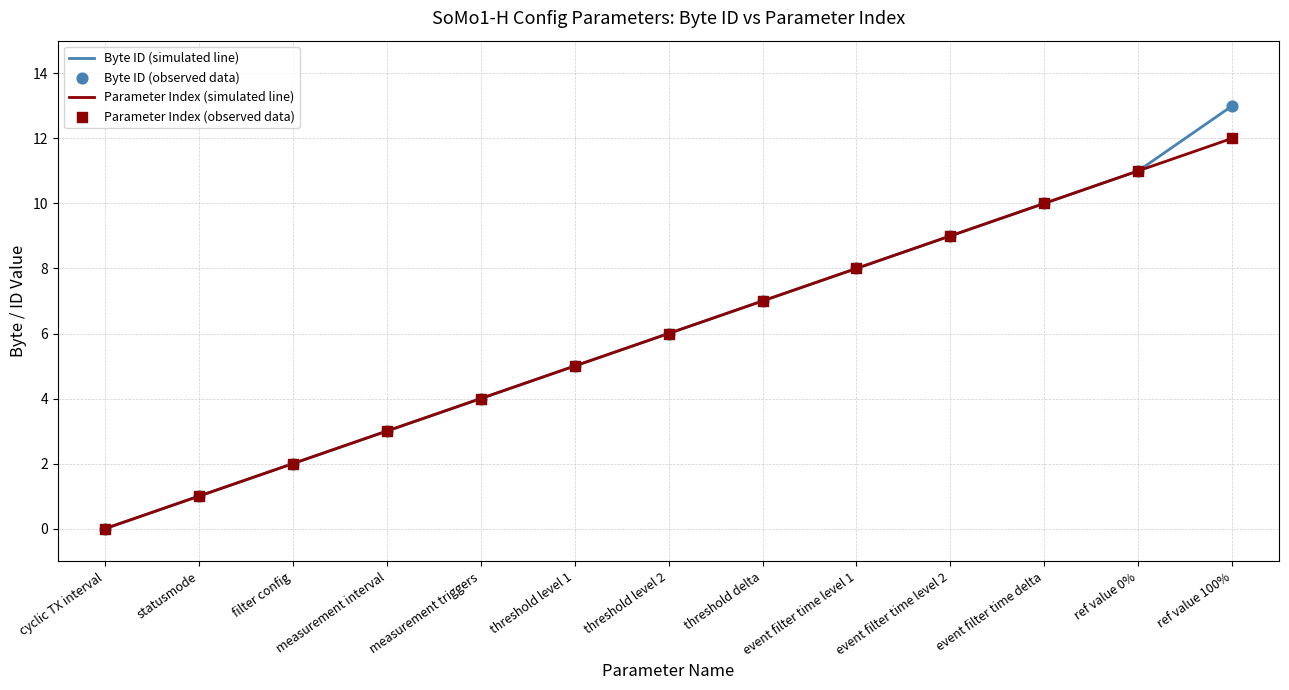

What is the total value across all series at ref value 0%?

22